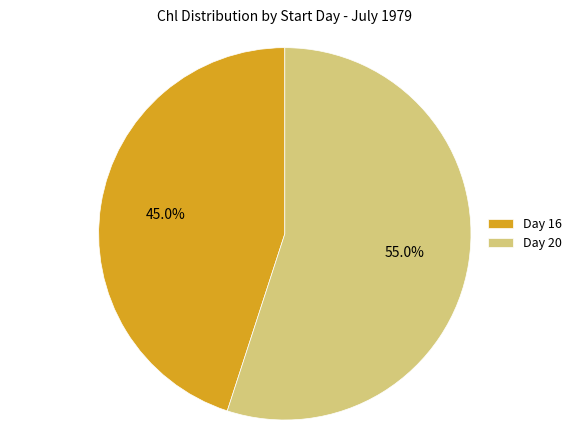

Which category has the smallest portion of the pie?

Day 16